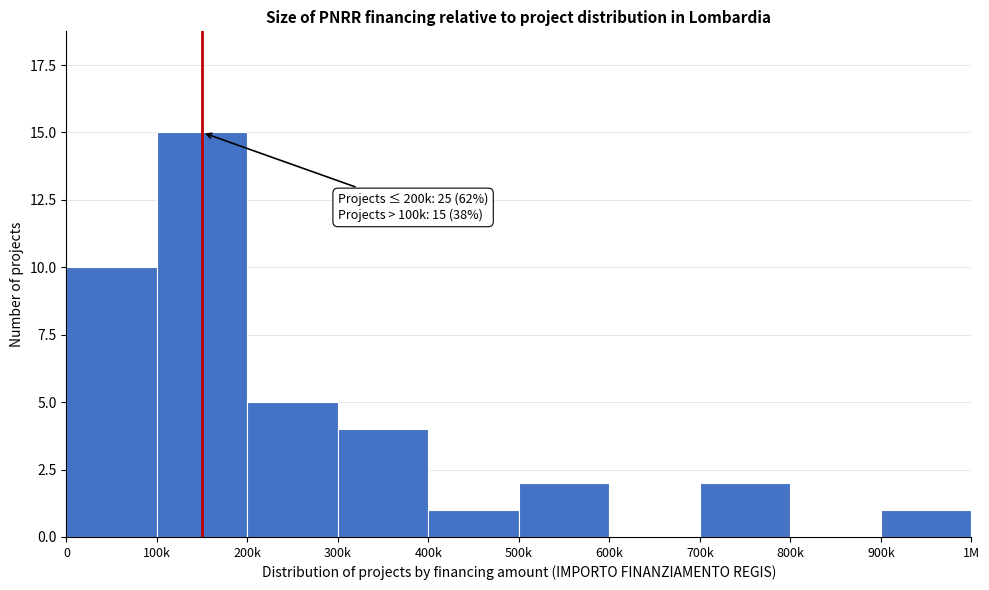

Reading right to left, extract all data points from this chart.

900k=1	800k=0	700k=2	600k=0	500k=2	400k=1	300k=4	200k=5	100k=15	0=10